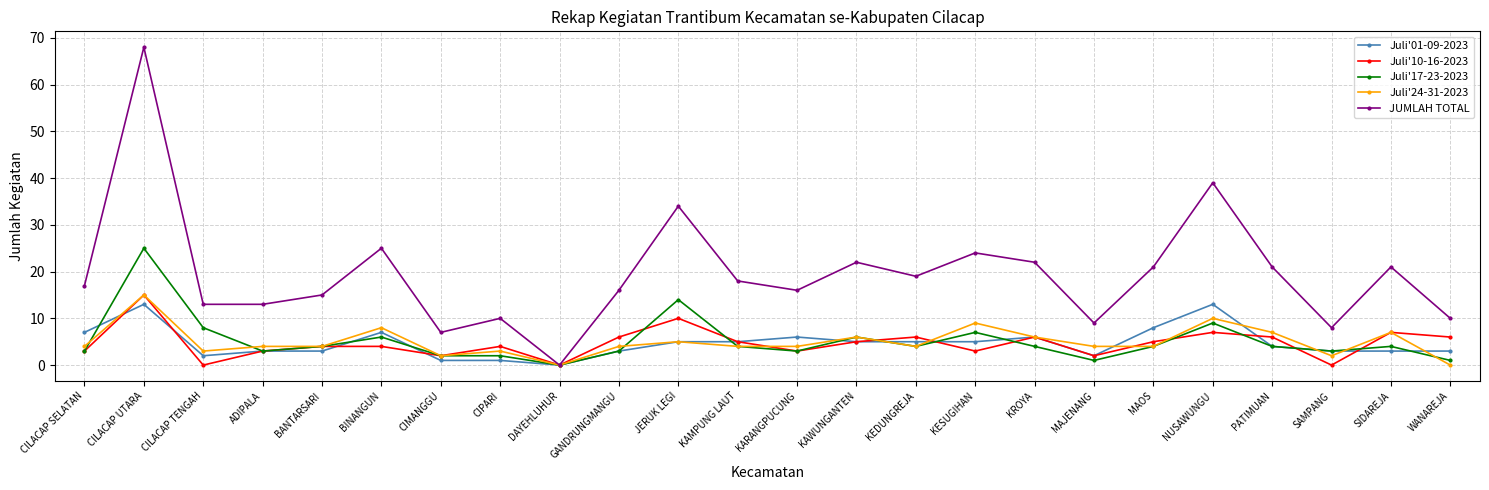

Which series has the largest range (max minus min)?

JUMLAH TOTAL